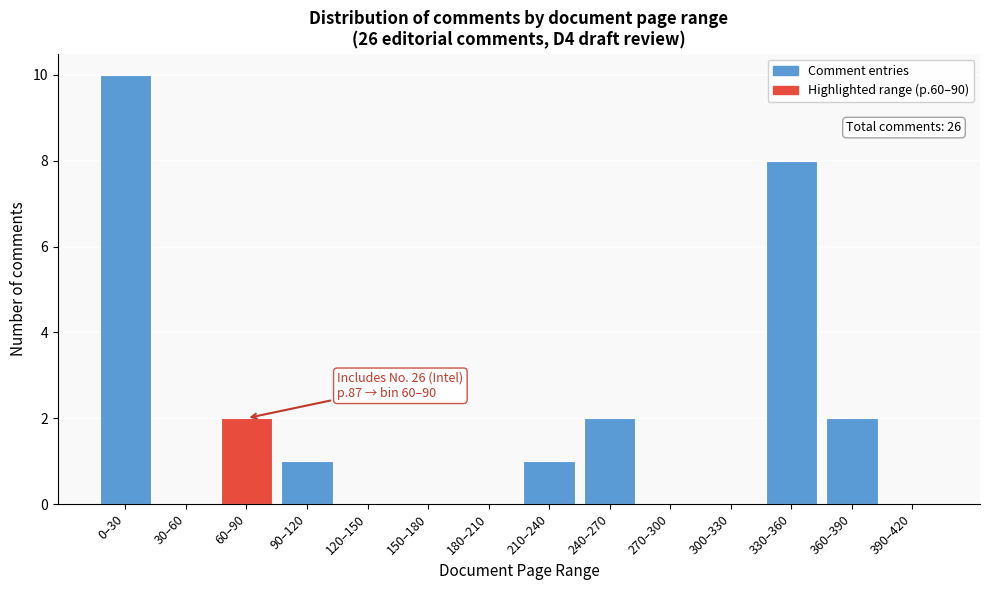

Reading left to right, transcribe all the data shown in this chart.

0–30=10	30–60=0	60–90=2	90–120=1	120–150=0	150–180=0	180–210=0	210–240=1	240–270=2	270–300=0	300–330=0	330–360=8	360–390=2	390–420=0